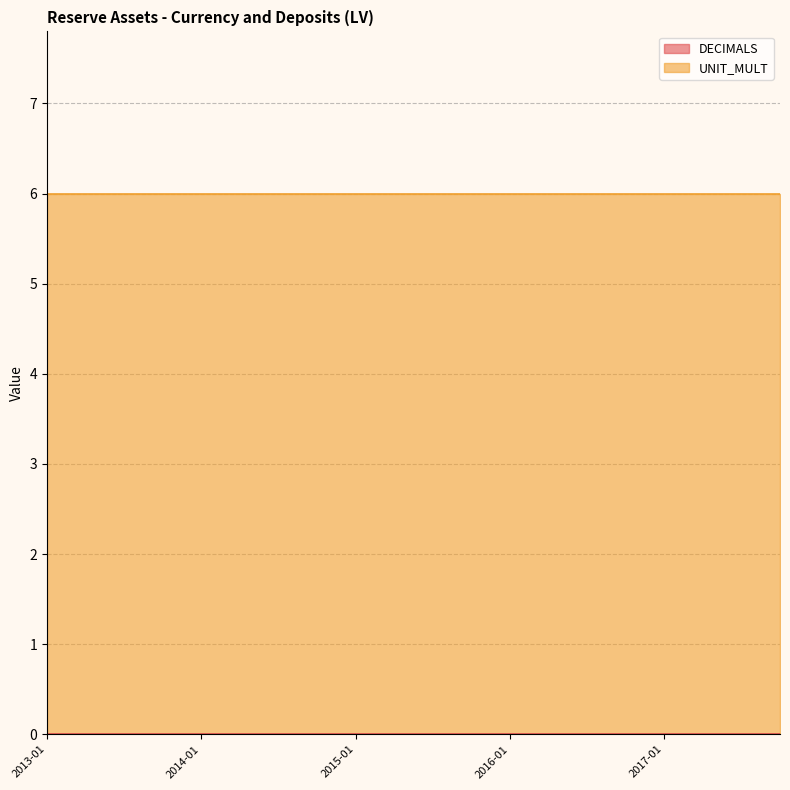

Where is DECIMALS nearest to the value 0?

2013-01